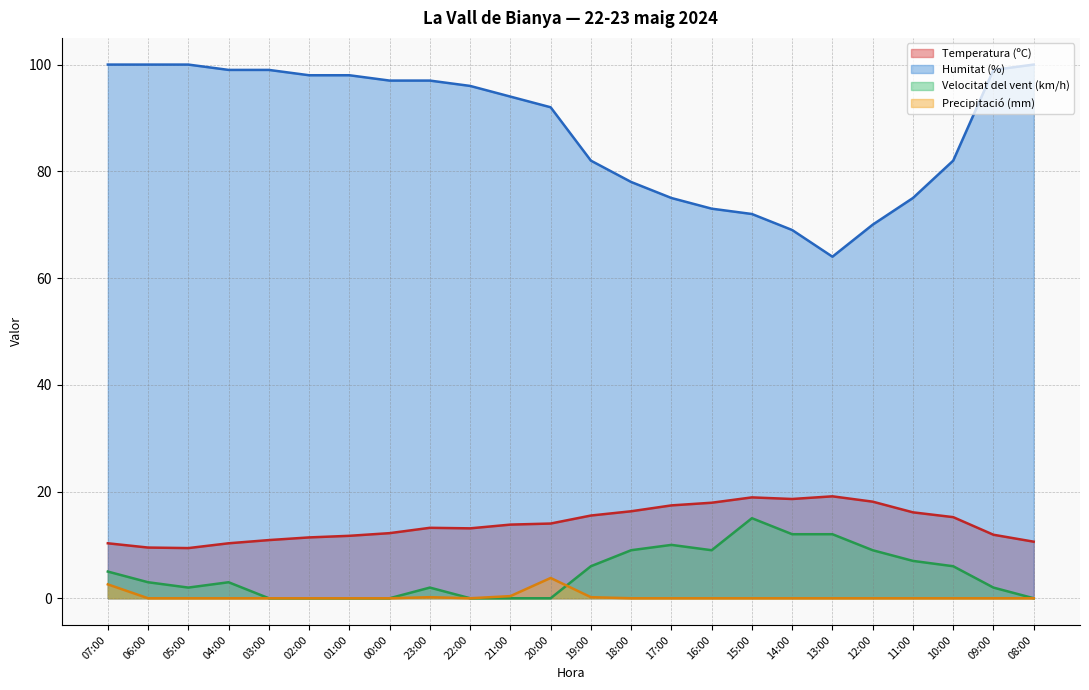

What is the total value across all series at 10:00?

103.2